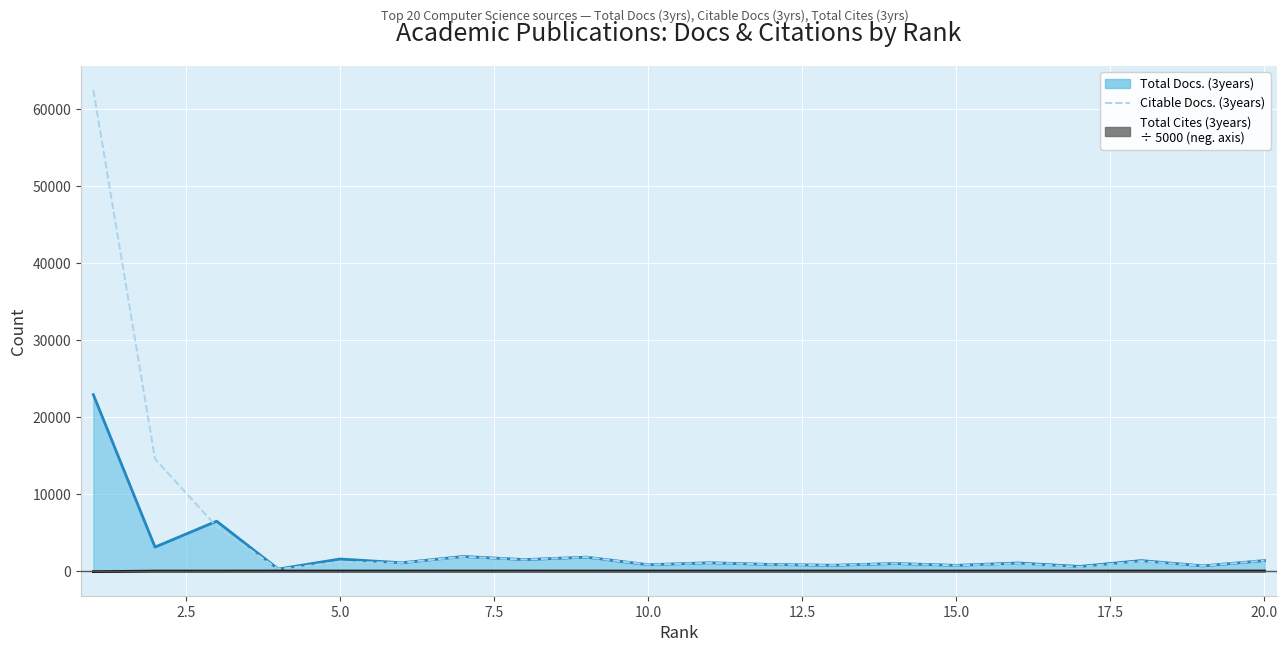

Count the number of values greater than 1073.

9